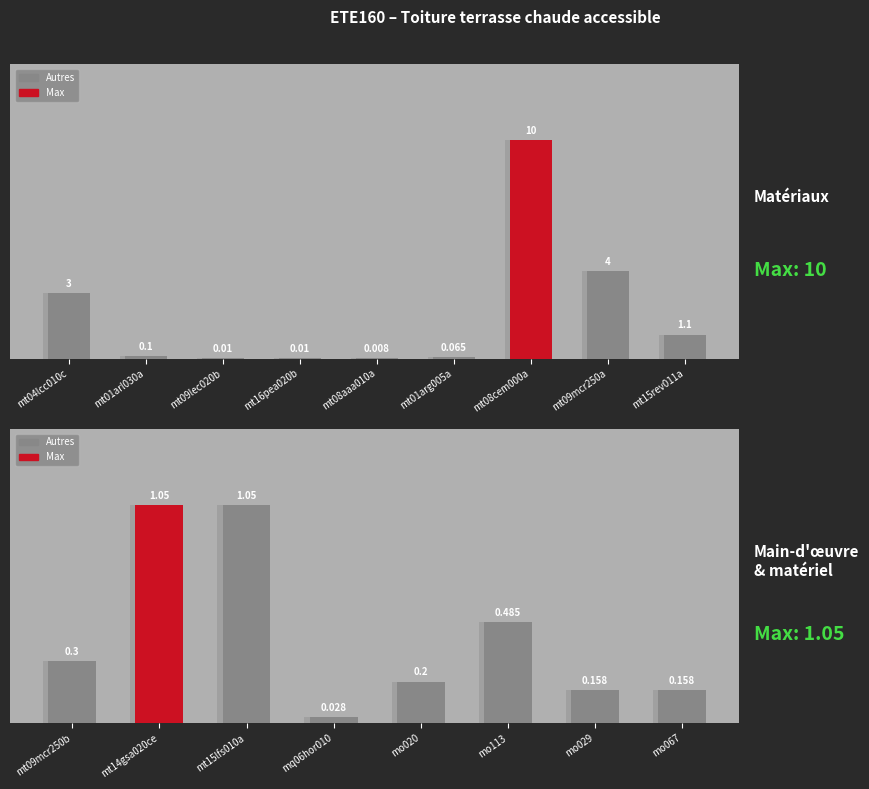

Which has a higher value, mo020 or mt14gsa020ce?

mt14gsa020ce